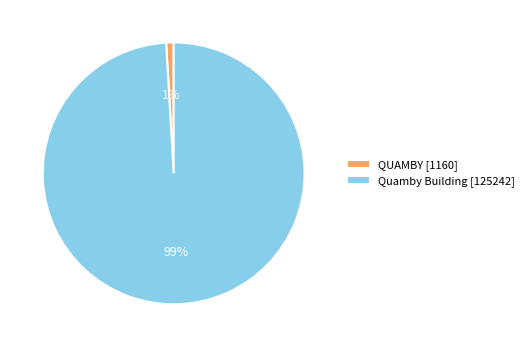

To the nearest percent, what portion does QUAMBY represent?

1%